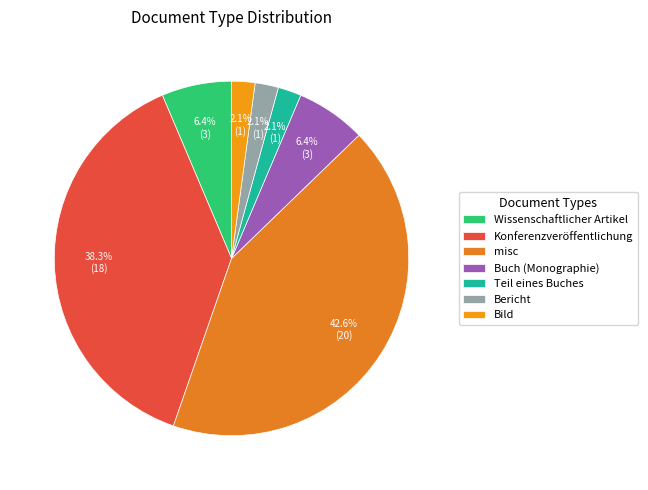

Does Teil eines Buches account for over 50% of the chart?

No